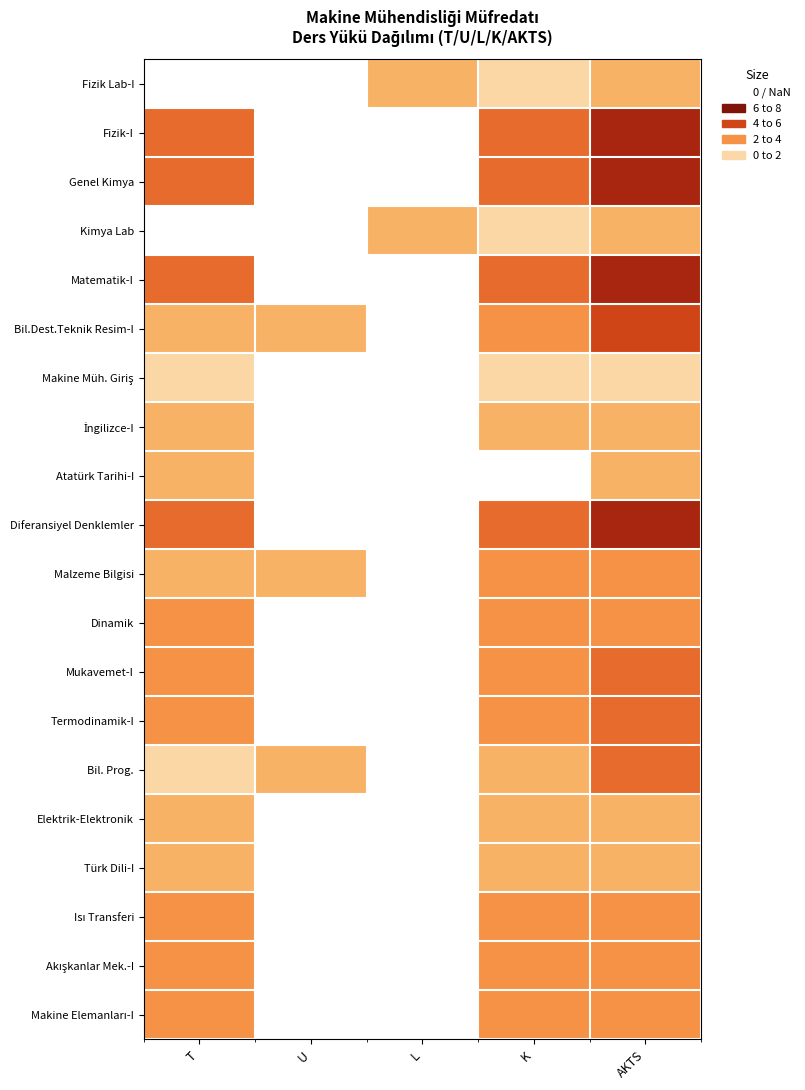

Is it true that Isı Transferi equals 3.0 at K?

True